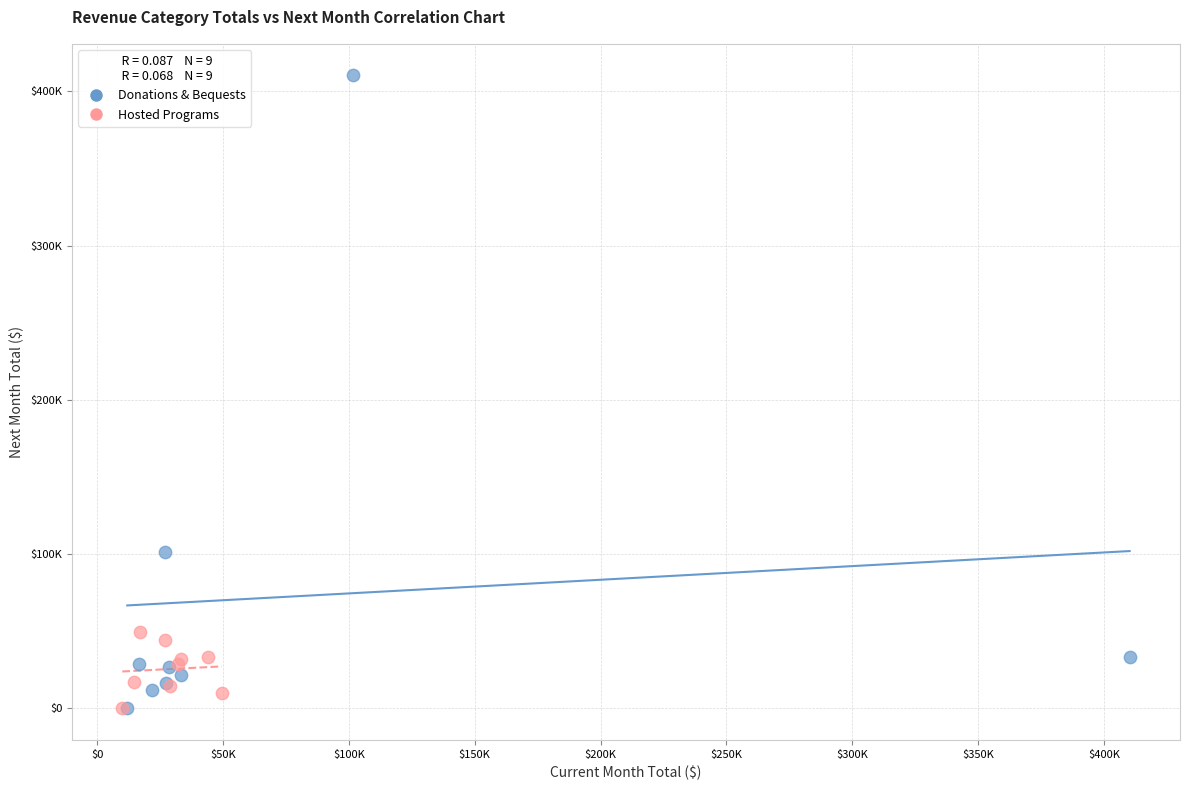

What are all the series names shown in the legend?

Donations & Bequests, Hosted Programs